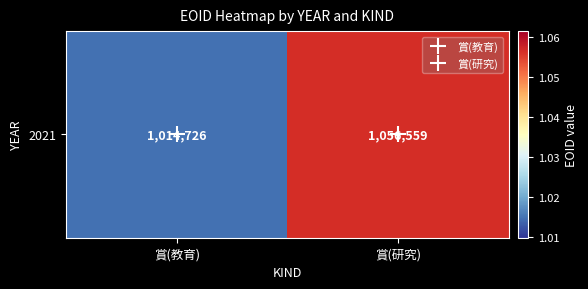

List the labels in order of value, smallest first.

賞(教育), 賞(研究)